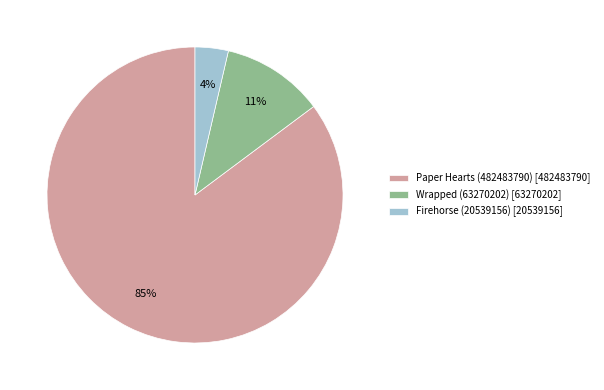

How many segments does this pie chart have?

3